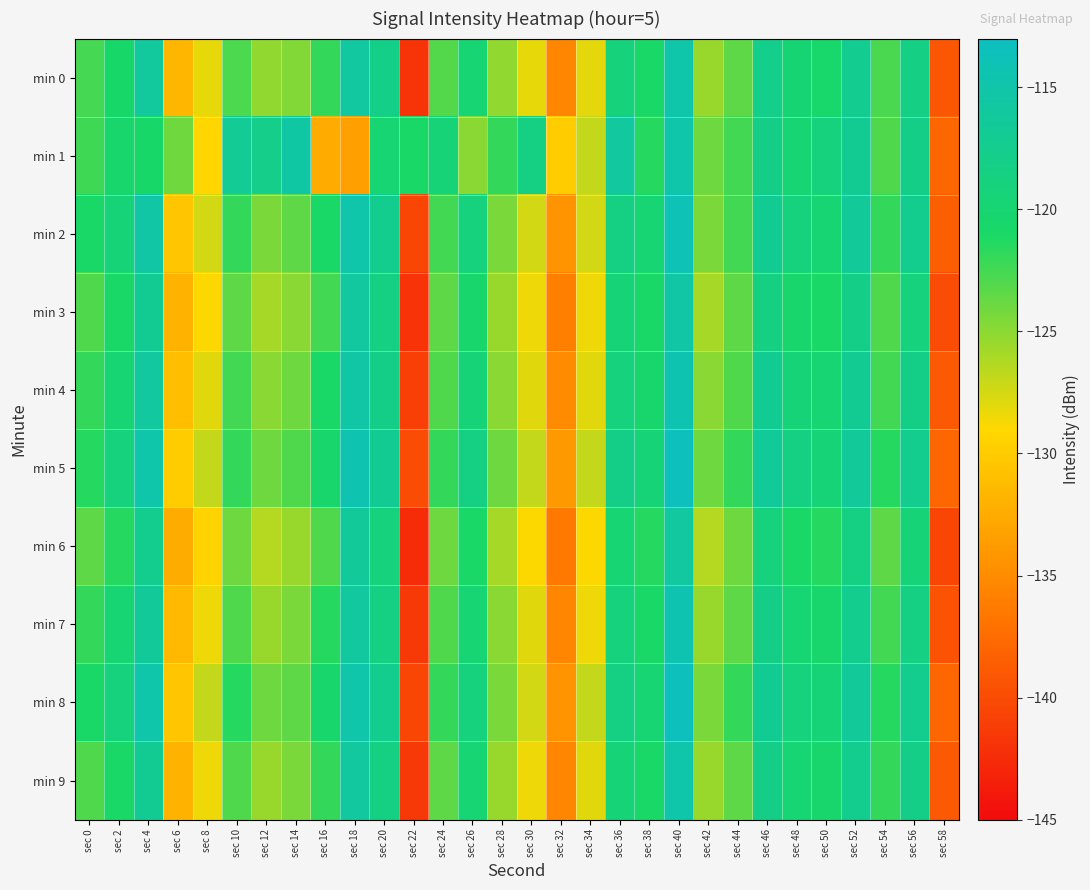

What is the difference between the highest and lowest values at sec 48?

2.5